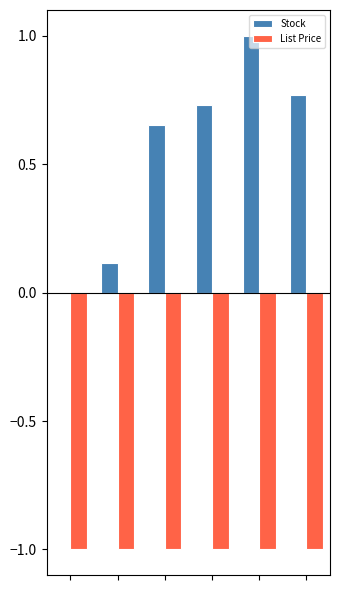

What is the sum of all Stock values?

3.3